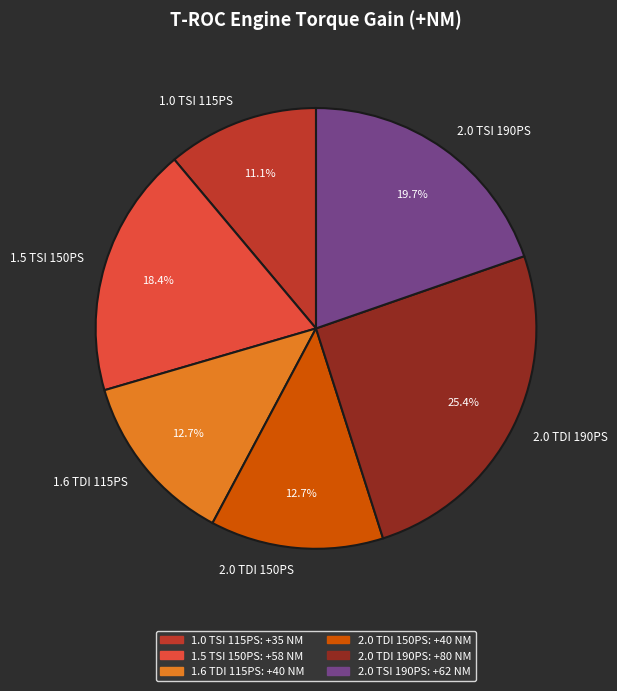

Count the number of slices in the pie.

6